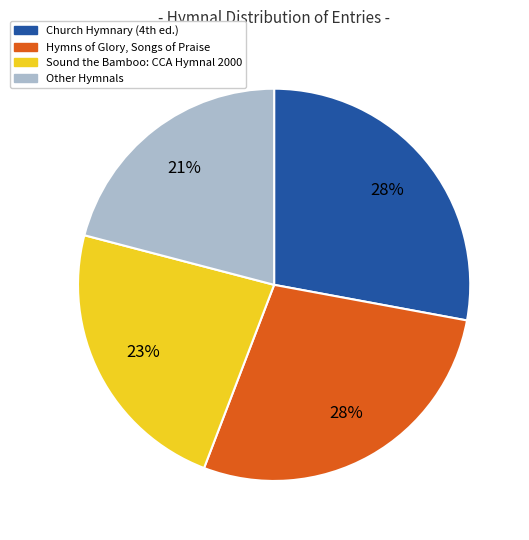

What percentage is the Other Hymnals slice, to the nearest percent?

21%